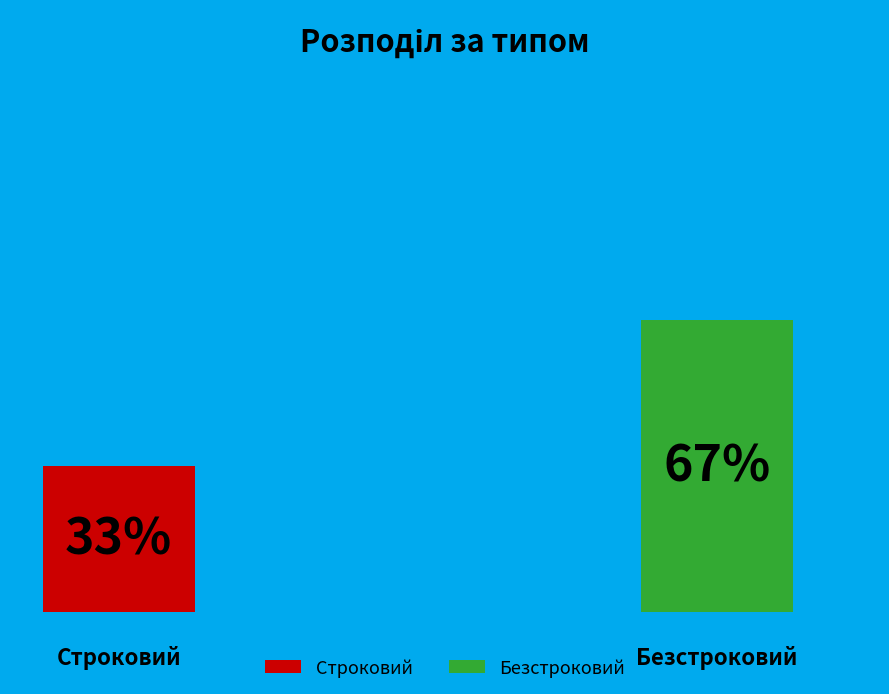

Count the number of slices in the pie.

2